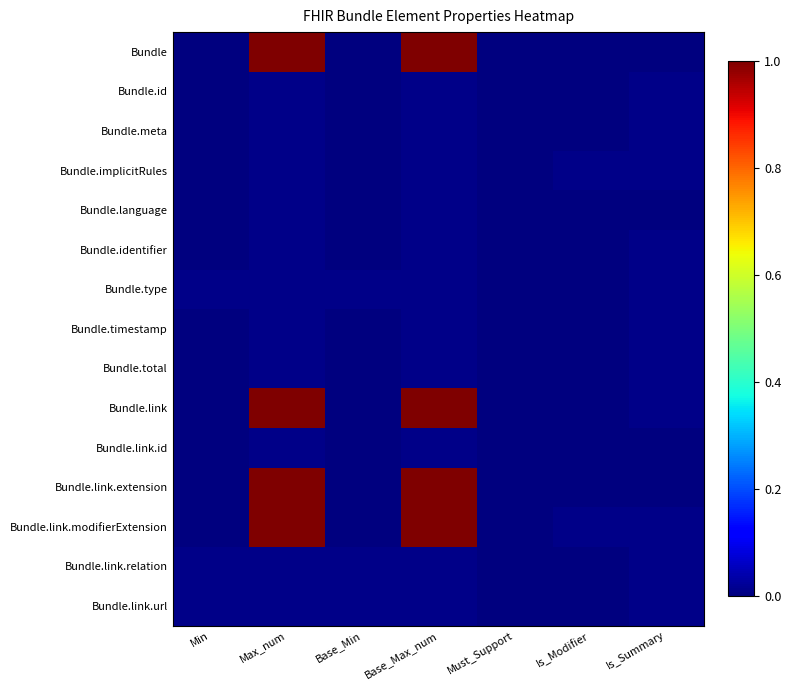

Rank the series at Base_Min from lowest to highest value.

Bundle, Bundle.id, Bundle.meta, Bundle.implicitRules, Bundle.language, Bundle.identifier, Bundle.timestamp, Bundle.total, Bundle.link, Bundle.link.id, Bundle.link.extension, Bundle.link.modifierExtension, Bundle.type, Bundle.link.relation, Bundle.link.url